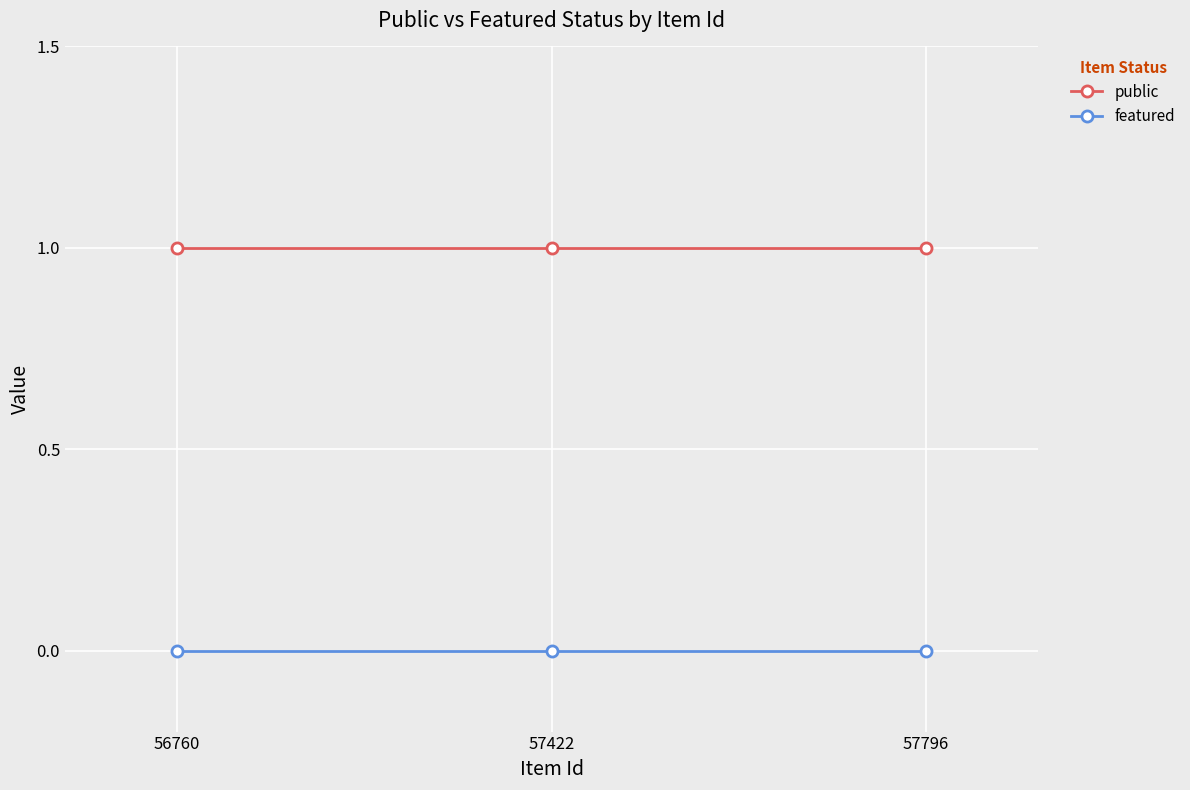

Reading left to right, what are all the values shown in this chart?

public: 1	1	1
featured: 0	0	0